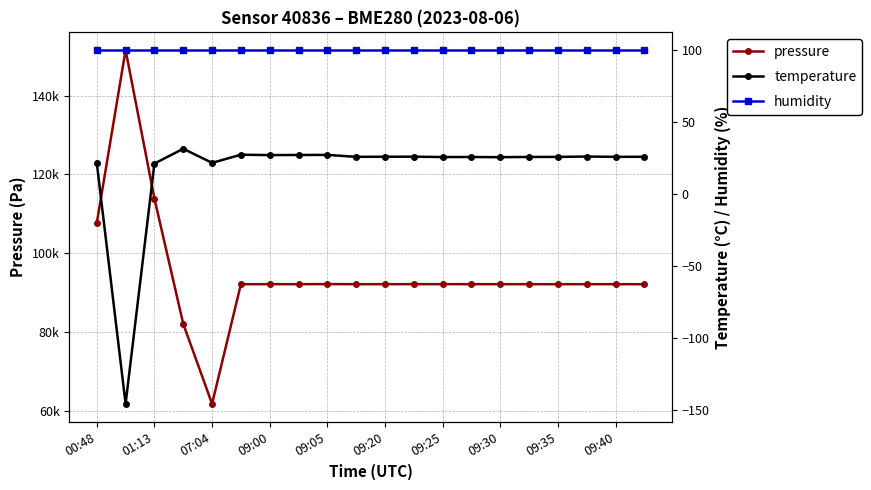

At how many categories does at least one series exceed 3183?

20